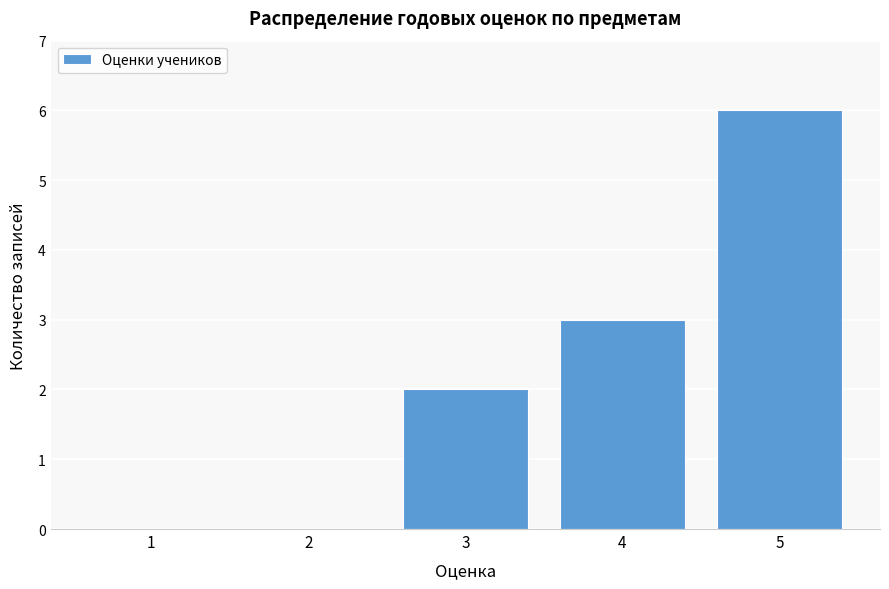

Reading left to right, transcribe this chart: for each bar, give the range it covers on the x-axis and its height. The values are not printed on the chart, so give them approximately, as read against the axis.

0.5 to 1.5: 0
1.5 to 2.5: 0
2.5 to 3.5: 2
3.5 to 4.5: 3
4.5 to 5.5: 6